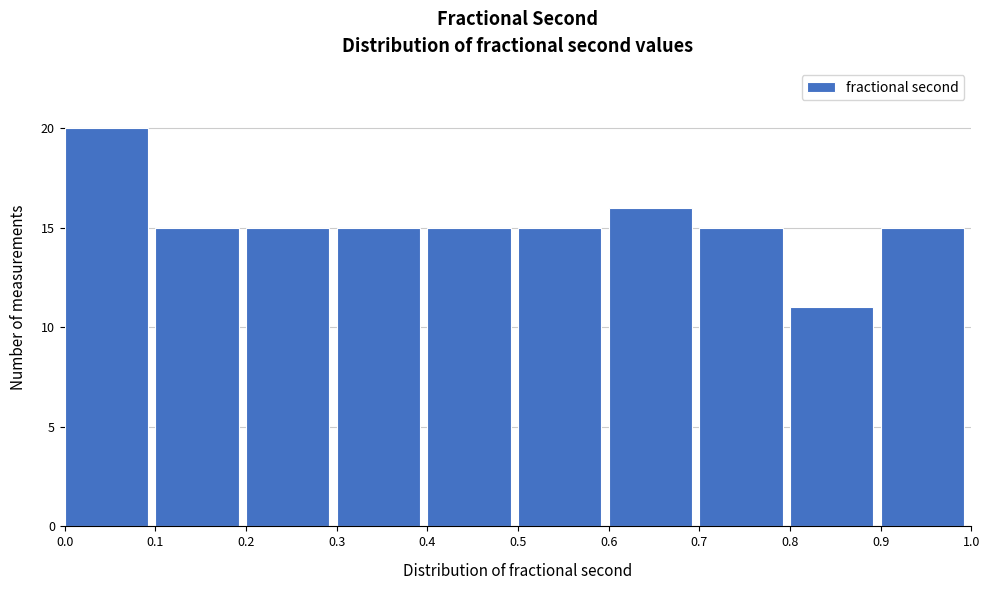

Reading left to right, transcribe this chart: for each bar, give the range it covers on the x-axis and its height. The values are not printed on the chart, so give them approximately, as read against the axis.

0.0 to 0.1: 20
0.1 to 0.2: 15
0.2 to 0.3: 15
0.3 to 0.4: 15
0.4 to 0.5: 15
0.5 to 0.6: 15
0.6 to 0.7: 16
0.7 to 0.8: 15
0.8 to 0.9: 11
0.9 to 1.0: 15